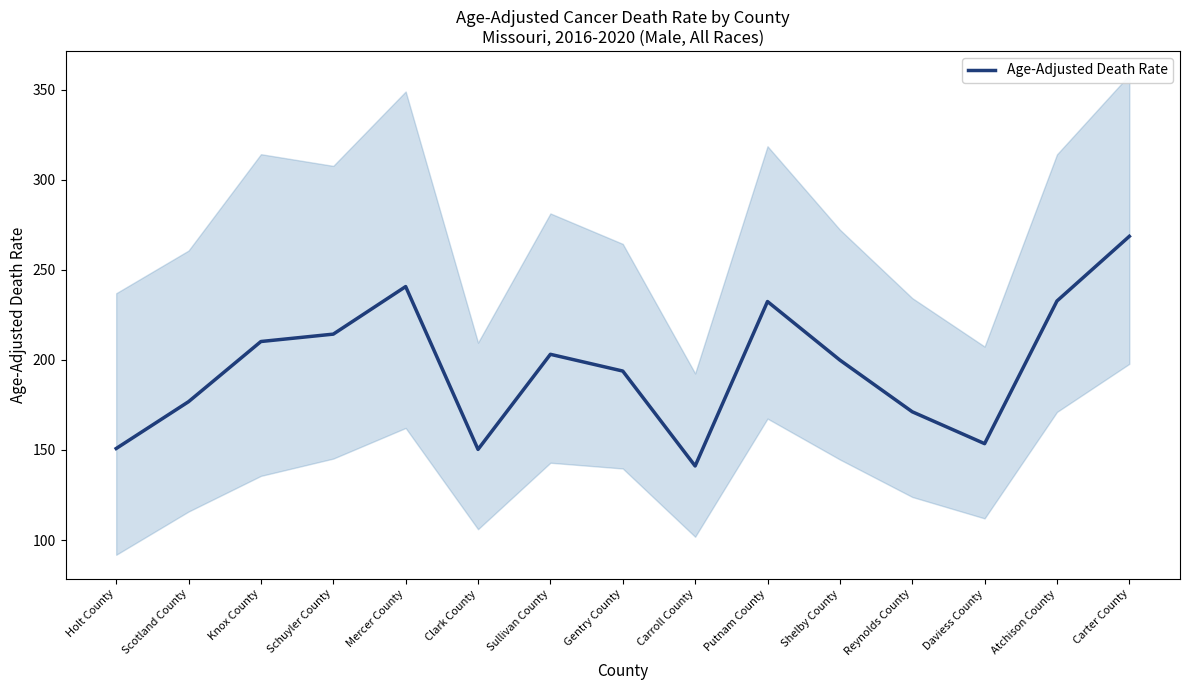

How many data points does each series have?

15